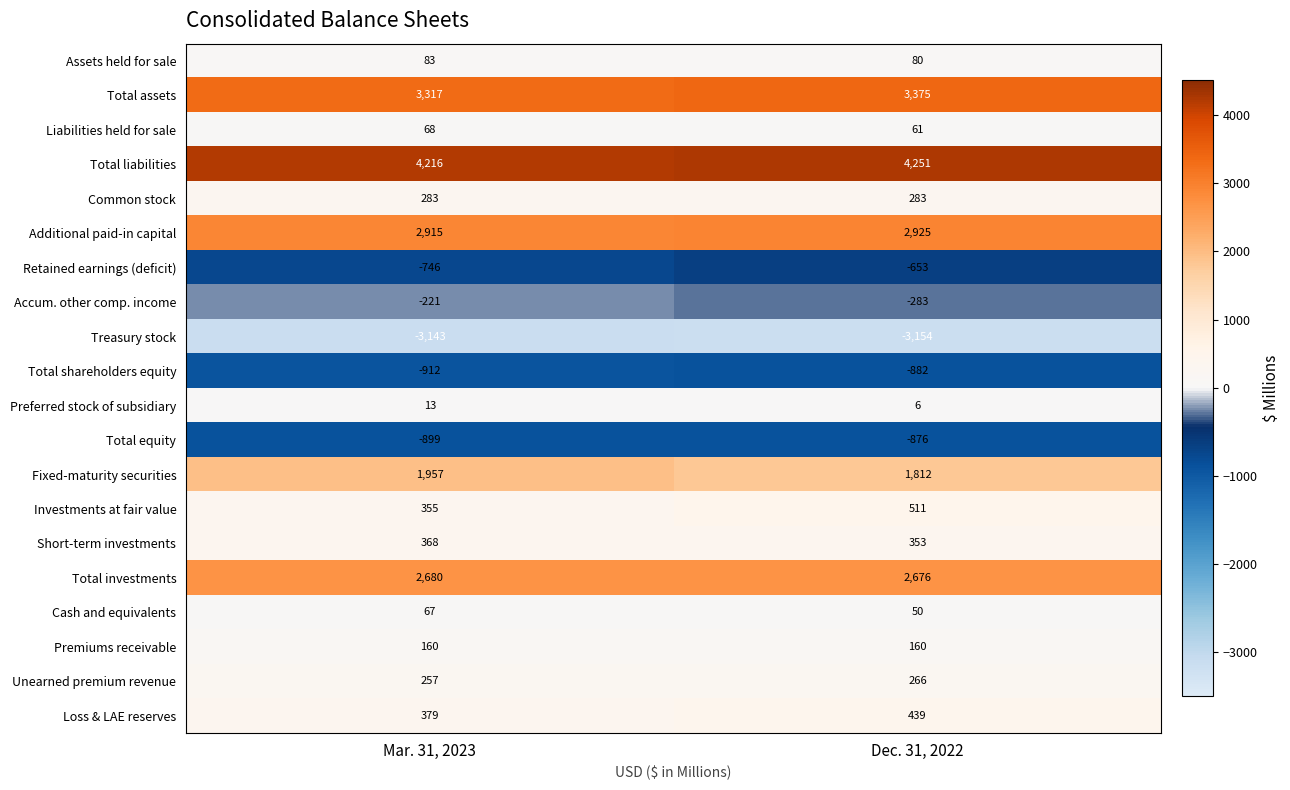

Where is Treasury stock nearest to the value -3148?

Mar. 31, 2023